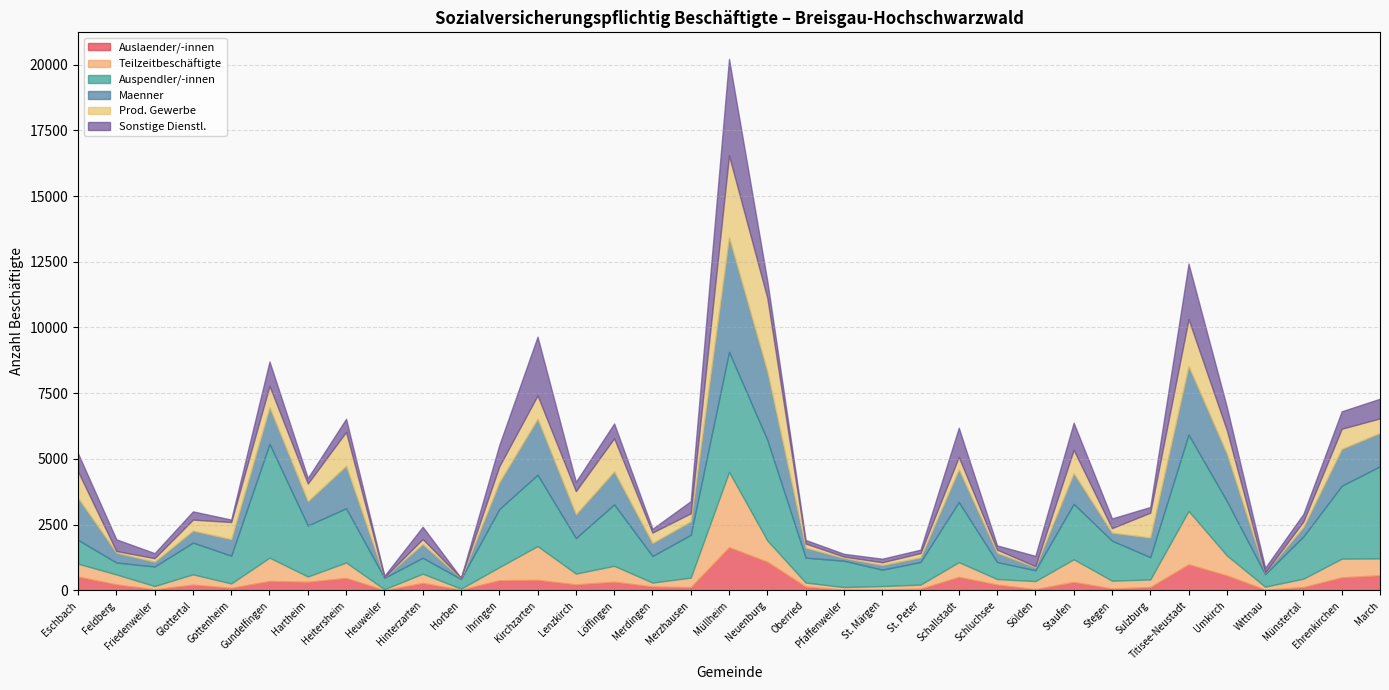

Reading left to right, transcribe all the data shown in this chart.

Auslaender/-innen: Eschbach=522	Feldberg=226	Friedenweiler=41	Glottertal=218	Gottenheim=95	Gundelfingen=355	Hartheim=324	Heitersheim=472	Heuweiler=7	Hinterzarten=280	Horben=25	Ihringen=384	Kirchzarten=397	Lenzkirch=225	Löffingen=327	Merdingen=146	Merzhausen=120	Müllheim=1640	Neuenburg=1086	Oberried=142	Pfaffenweiler=25	St. Märgen=36	St. Peter=60	Schallstadt=511	Schluchsee=218	Sölden=46	Staufen=319	Stegen=71	Sulzburg=125	Titisee-Neustadt=988	Umkirch=567	Wittnau=25	Münstertal=124	Ehrenkirchen=494	March=573
Teilzeitbeschäftigte: Eschbach=492	Feldberg=381	Friedenweiler=124	Glottertal=392	Gottenheim=168	Gundelfingen=890	Hartheim=203	Heitersheim=588	Heuweiler=37	Hinterzarten=355	Horben=39	Ihringen=497	Kirchzarten=1288	Lenzkirch=412	Löffingen=607	Merdingen=151	Merzhausen=364	Müllheim=2867	Neuenburg=812	Oberried=155	Pfaffenweiler=100	St. Märgen=128	St. Peter=159	Schallstadt=562	Schluchsee=213	Sölden=306	Staufen=864	Stegen=298	Sulzburg=289	Titisee-Neustadt=2033	Umkirch=762	Wittnau=115	Münstertal=321	Ehrenkirchen=713	March=642
Auspendler/-innen: Eschbach=908	Feldberg=452	Friedenweiler=743	Glottertal=1208	Gottenheim=1057	Gundelfingen=4328	Hartheim=1942	Heitersheim=2063	Heuweiler=433	Hinterzarten=605	Horben=366	Ihringen=2211	Kirchzarten=2712	Lenzkirch=1353	Löffingen=2336	Merdingen=1010	Merzhausen=1629	Müllheim=4565	Neuenburg=3825	Oberried=947	Pfaffenweiler=1003	St. Märgen=623	St. Peter=859	Schallstadt=2288	Schluchsee=647	Sölden=412	Staufen=2108	Stegen=1522	Sulzburg=849	Titisee-Neustadt=2905	Umkirch=2066	Wittnau=476	Münstertal=1606	Ehrenkirchen=2772	March=3505
Maenner: Eschbach=1590	Feldberg=374	Friedenweiler=181	Glottertal=453	Gottenheim=626	Gundelfingen=1391	Hartheim=919	Heitersheim=1613	Heuweiler=27	Hinterzarten=520	Horben=32	Ihringen=1017	Kirchzarten=2127	Lenzkirch=903	Löffingen=1251	Merdingen=492	Merzhausen=512	Müllheim=4355	Neuenburg=2600	Oberried=379	Pfaffenweiler=103	St. Märgen=175	St. Peter=176	Schallstadt=1240	Schluchsee=351	Sölden=113	Staufen=1163	Stegen=300	Sulzburg=747	Titisee-Neustadt=2605	Umkirch=1800	Wittnau=64	Münstertal=362	Ehrenkirchen=1399	March=1268
Prod. Gewerbe: Eschbach=1009	Feldberg=64	Friedenweiler=135	Glottertal=420	Gottenheim=653	Gundelfingen=815	Hartheim=676	Heitersheim=1292	Heuweiler=0	Hinterzarten=191	Horben=13	Ihringen=608	Kirchzarten=893	Lenzkirch=882	Löffingen=1265	Merdingen=399	Merzhausen=306	Müllheim=3118	Neuenburg=2803	Oberried=157	Pfaffenweiler=55	St. Märgen=106	St. Peter=164	Schallstadt=475	Schluchsee=120	Sölden=44	Staufen=893	Stegen=176	Sulzburg=945	Titisee-Neustadt=1788	Umkirch=899	Wittnau=0	Münstertal=212	Ehrenkirchen=770	March=554
Sonstige Dienstl.: Eschbach=689	Feldberg=444	Friedenweiler=191	Glottertal=313	Gottenheim=93	Gundelfingen=927	Hartheim=210	Heitersheim=497	Heuweiler=48	Hinterzarten=468	Horben=0	Ihringen=808	Kirchzarten=2232	Lenzkirch=354	Löffingen=562	Merdingen=142	Merzhausen=462	Müllheim=3671	Neuenburg=640	Oberried=137	Pfaffenweiler=104	St. Märgen=136	St. Peter=129	Schallstadt=1109	Schluchsee=161	Sölden=391	Staufen=1029	Stegen=369	Sulzburg=216	Titisee-Neustadt=2108	Umkirch=880	Wittnau=178	Münstertal=285	Ehrenkirchen=663	March=748